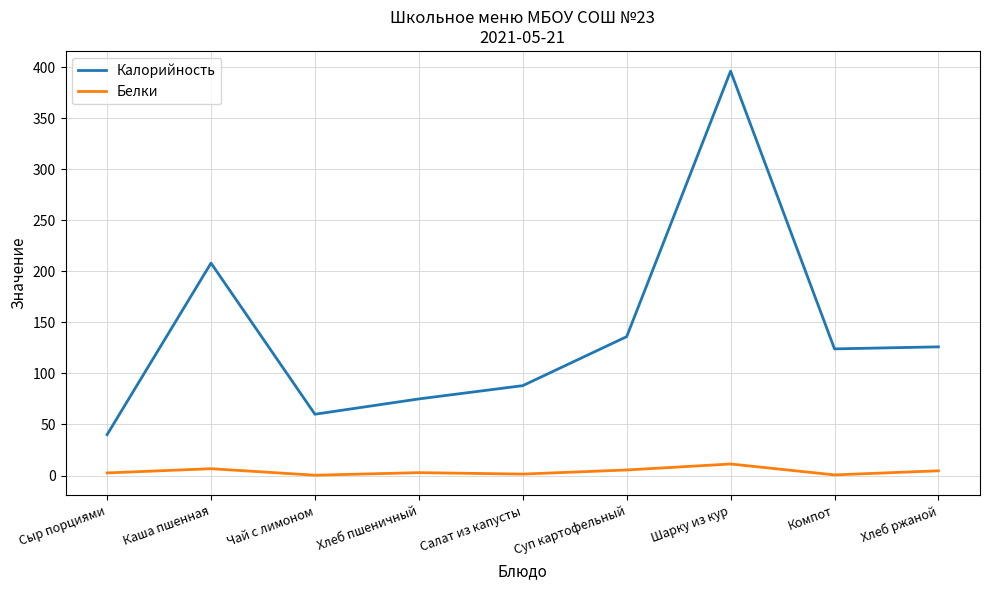

At which category is the sum across all series the highest?

Шарку из кур